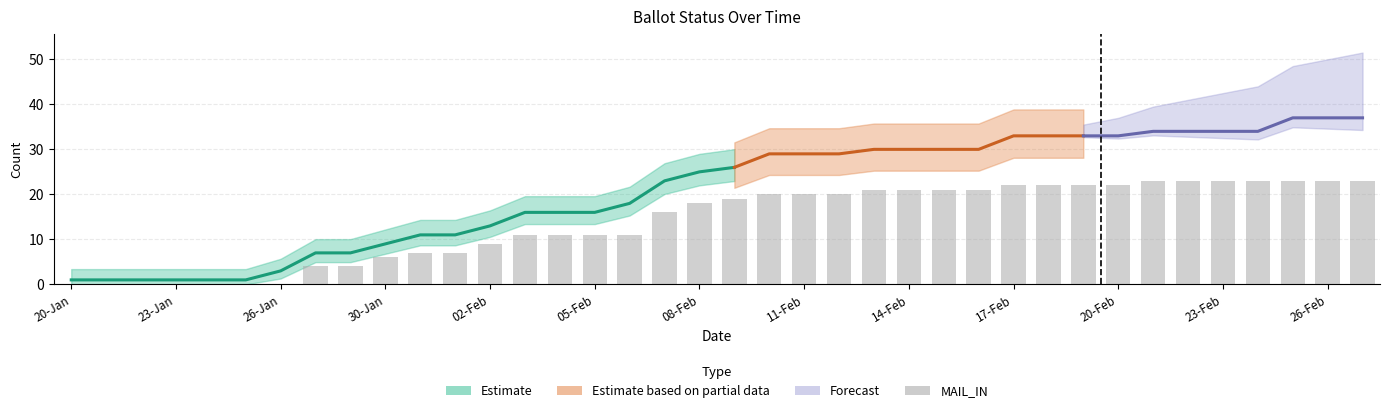

What is the value of the 37th bar from the left?

23